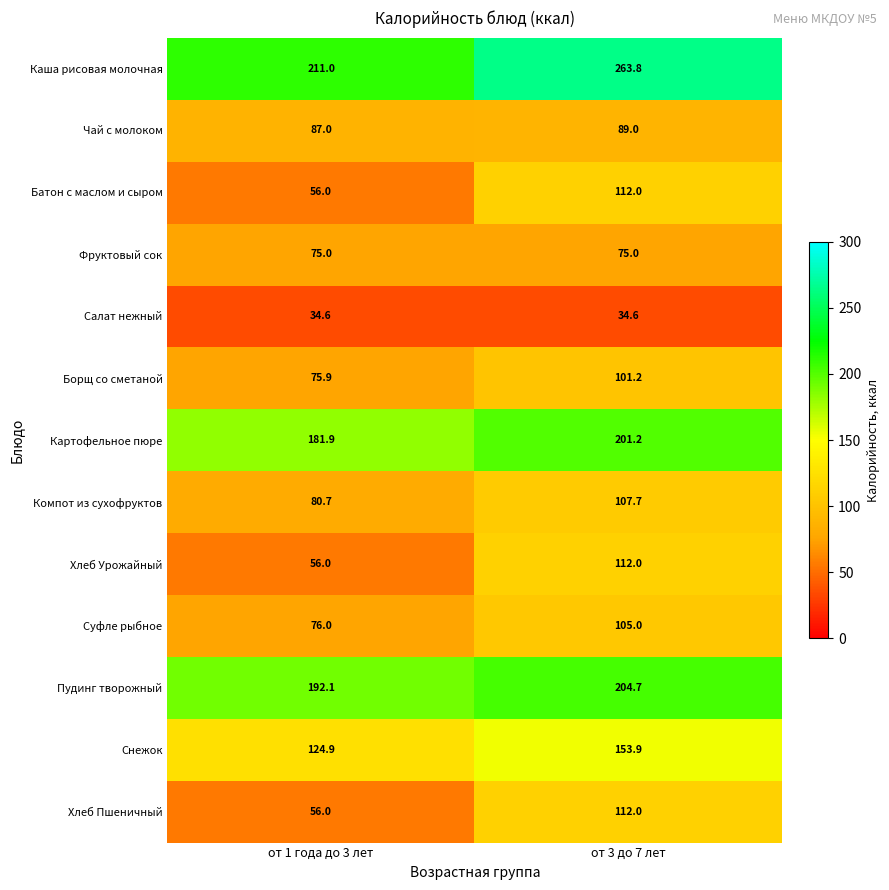

What is the spread (max minus min) of values at от 1 года до 3 лет?

176.4